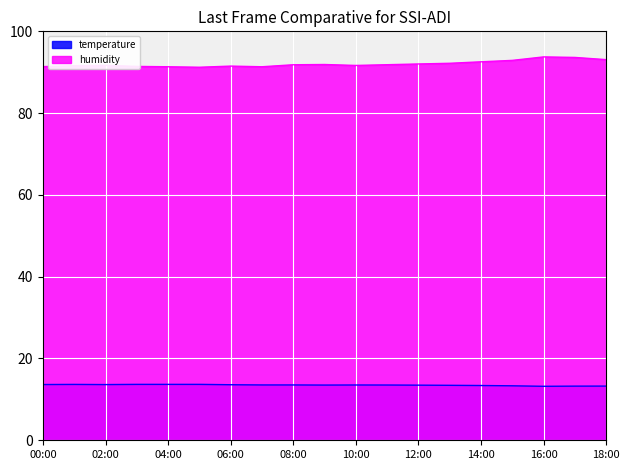

What is the maximum value shown in the chart?

93.8